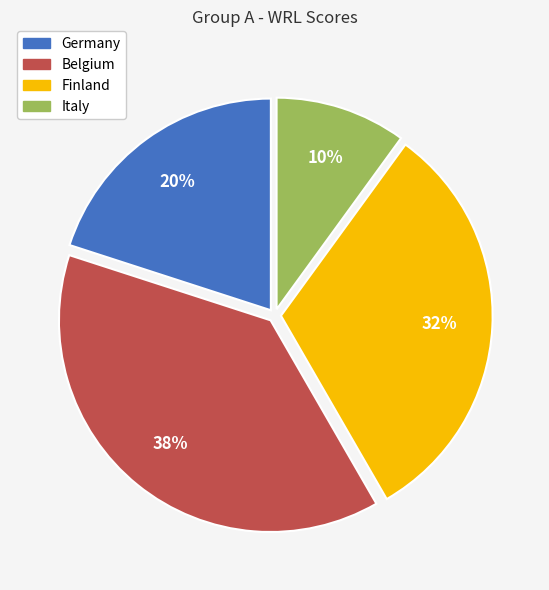

To the nearest percent, what is the combined percentage of Germany and Finland?

52%